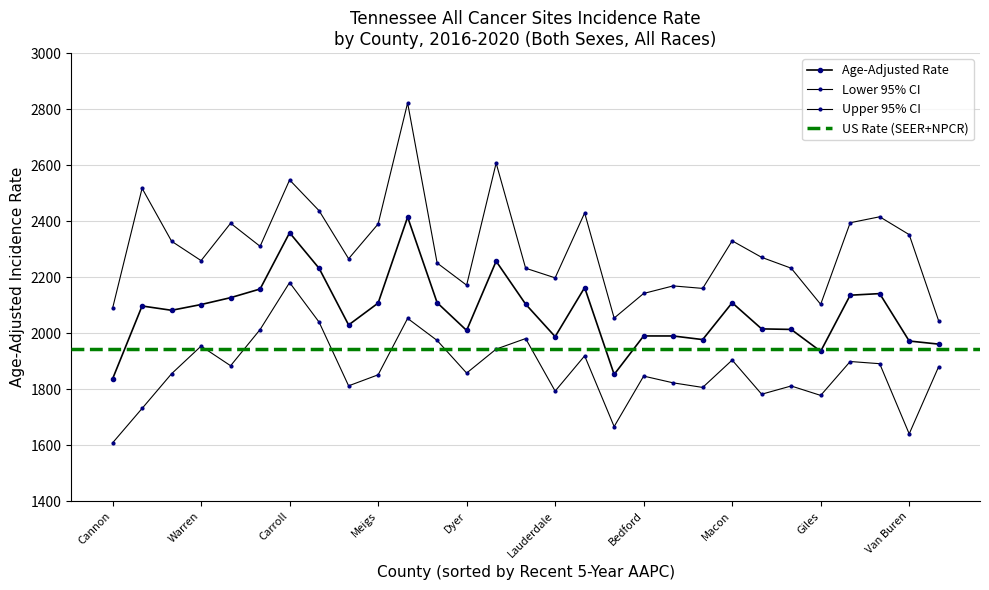

Does the chart have visible grid lines?

Yes